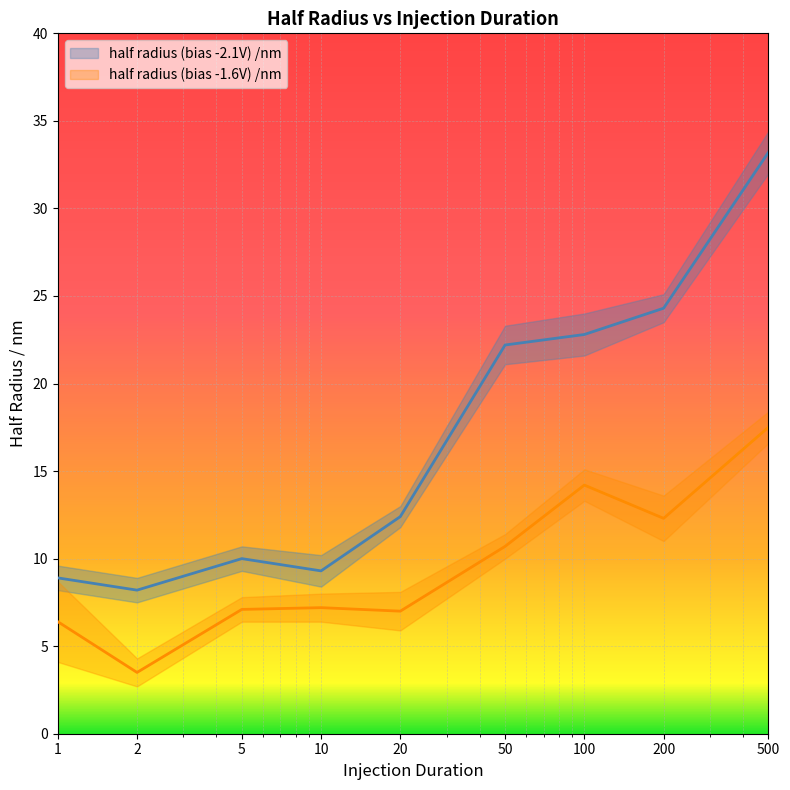

Which series has the largest total across all categories?

half radius (bias -2.1V) /nm